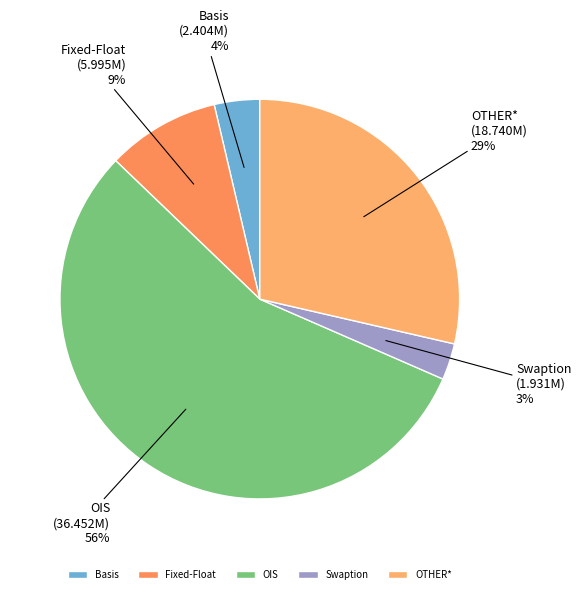

Combined, do Fixed-Float and OIS account for over 50%?

Yes